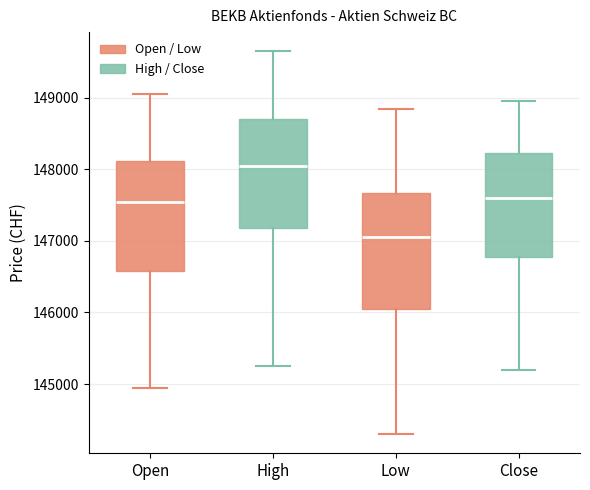

Where is the lower edge of the box for High on the y-axis? The values are not printed on the chart, so give them approximately, as read against the axis.

147200